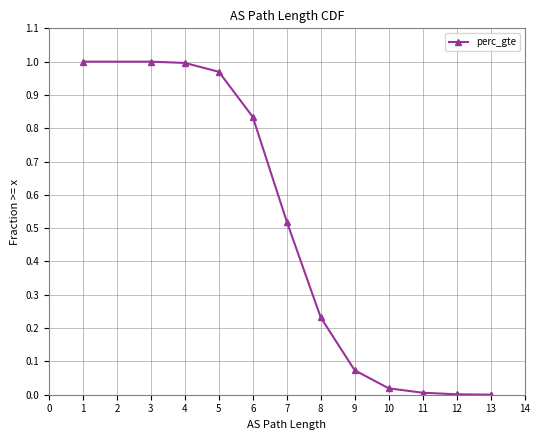

What is the greatest value displayed?

1.0